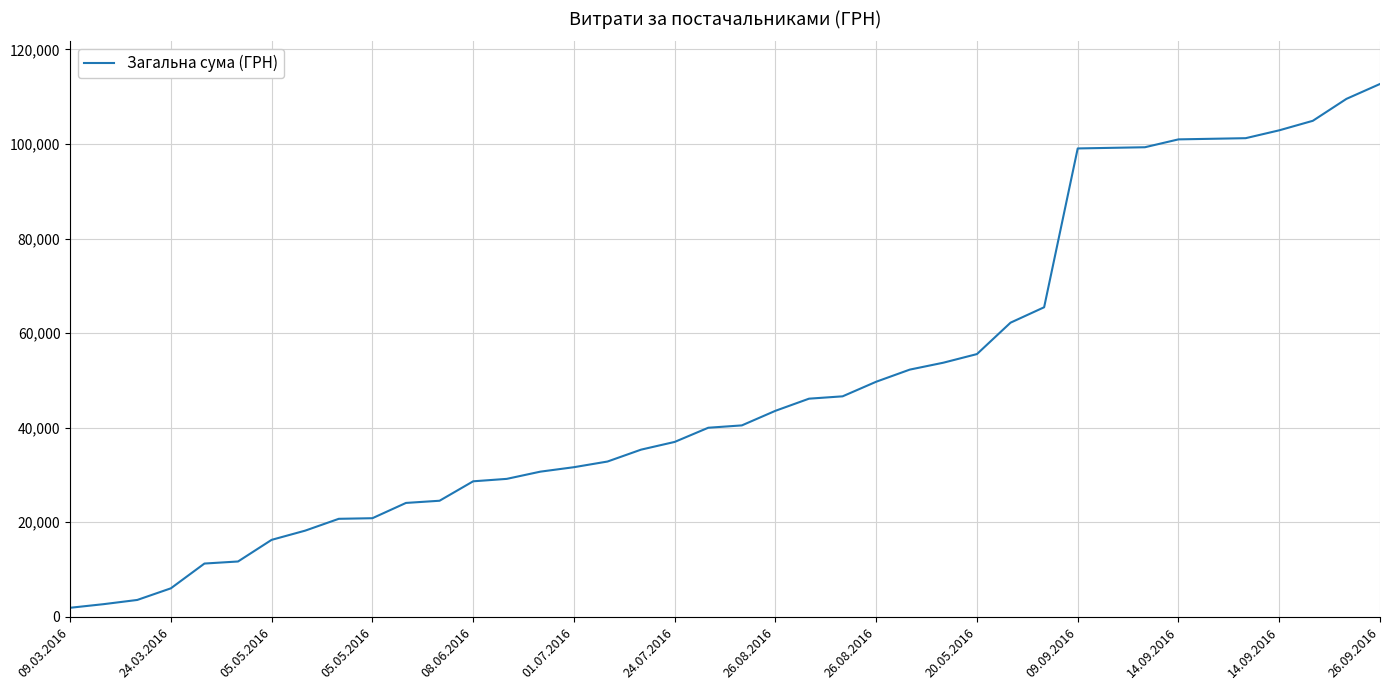

What is the maximum value shown in the chart?

112685.6